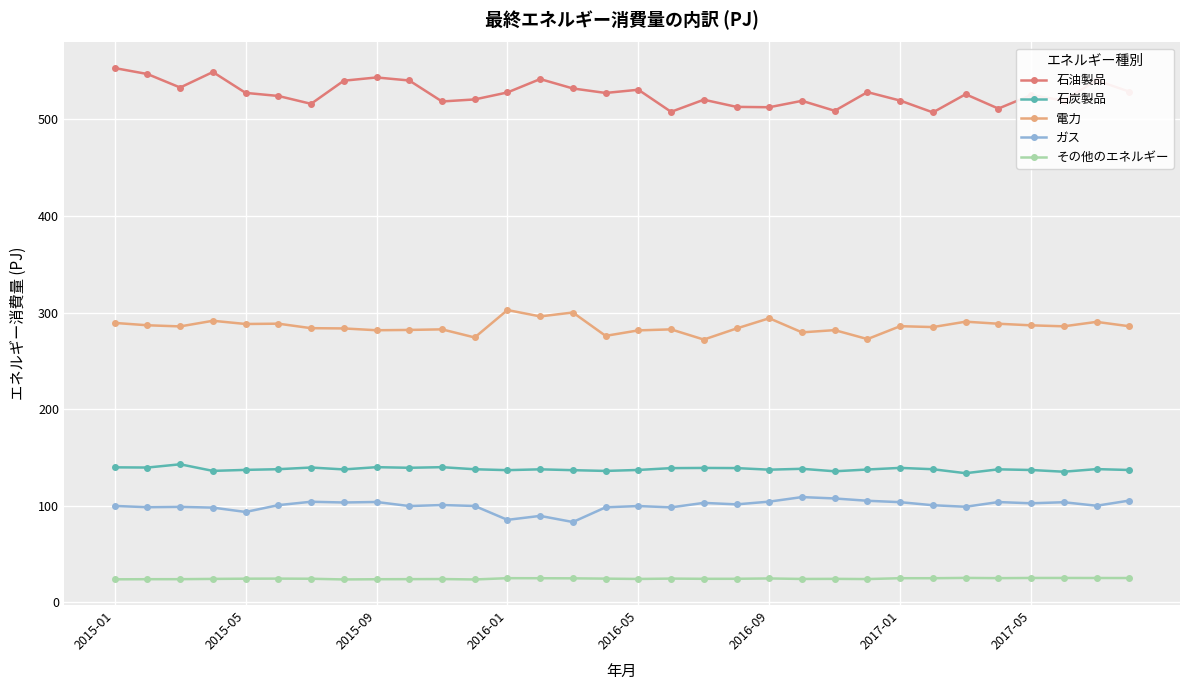

True or false: その他のエネルギー and ガス intersect in this chart.

False